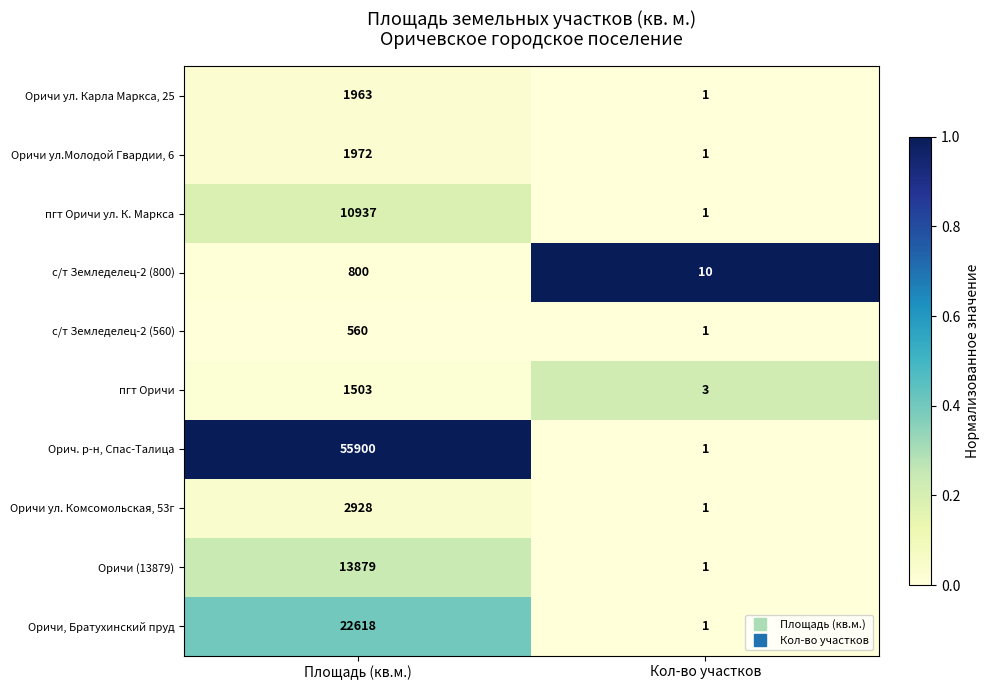

Which series changed the most between Площадь (кв.м.) and Кол-во участков?

Орич. р-н, Спас-Талица